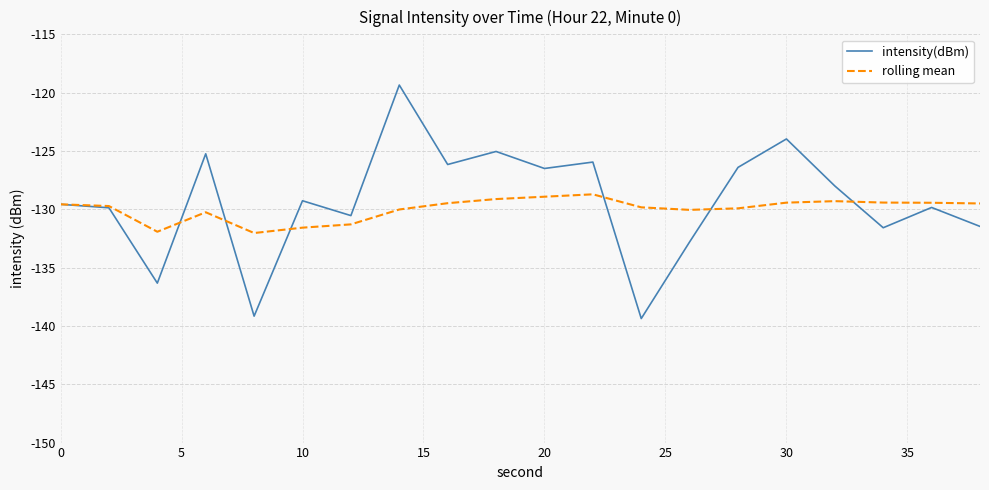

List the series in order of their peak value, highest first.

intensity(dBm), rolling mean